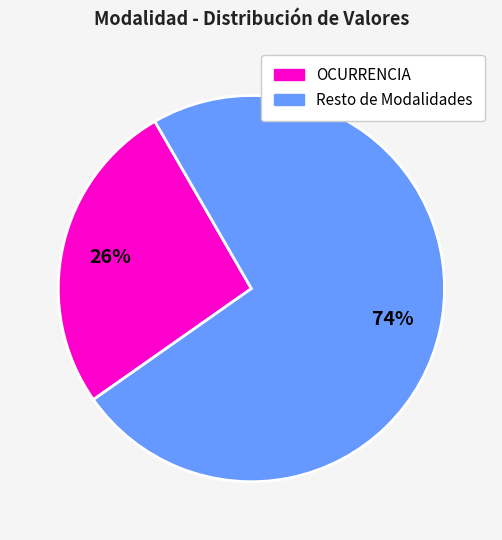

Is there any slice that represents more than half of the pie?

Yes